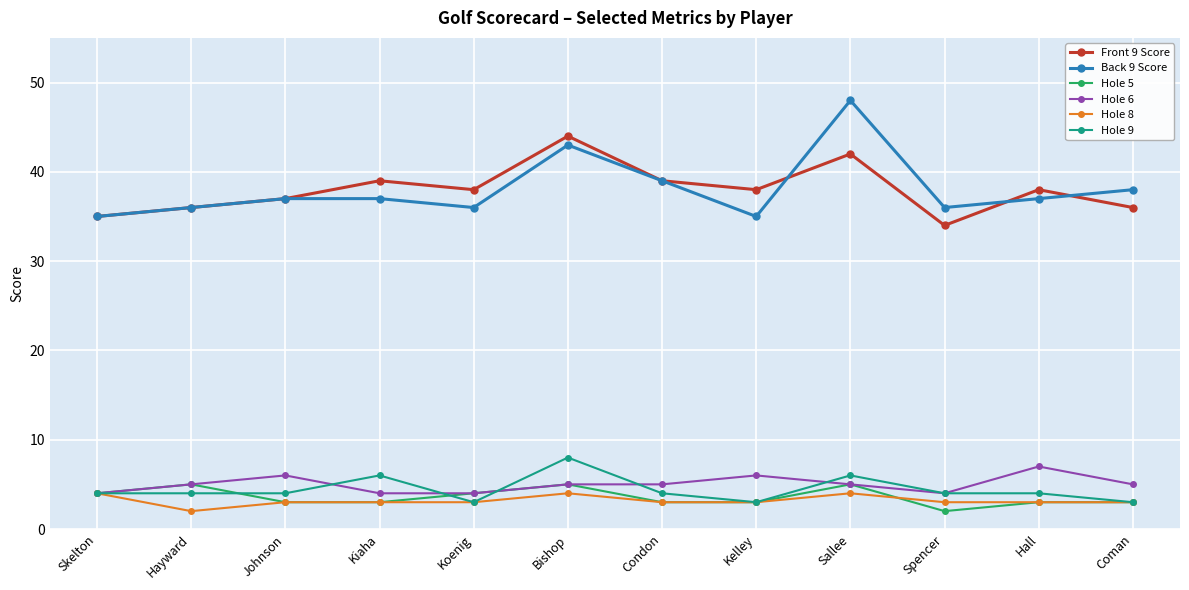

At how many categories does at least one series exceed 27?

12